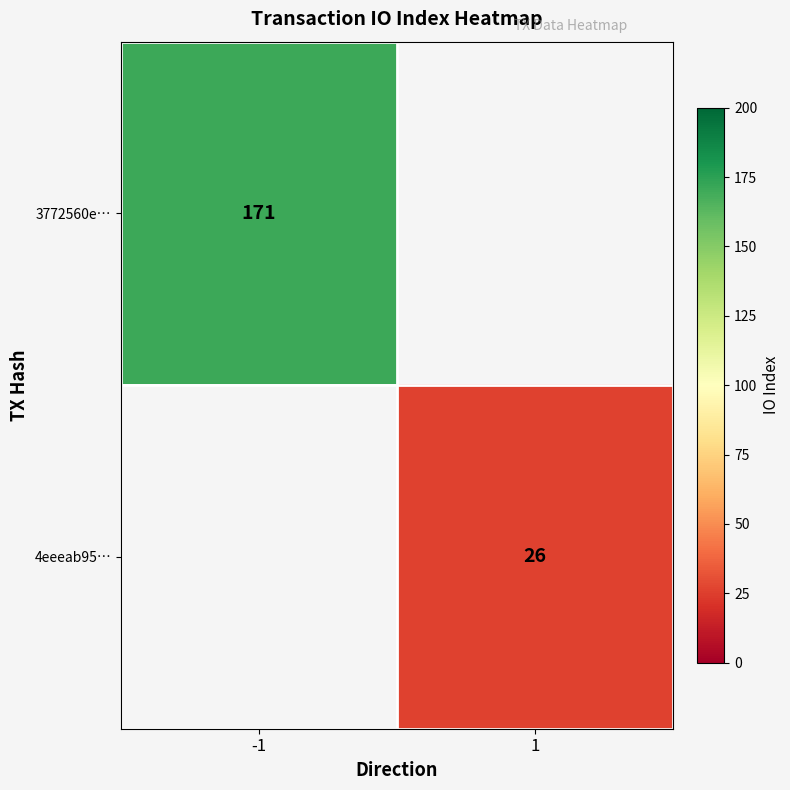

The 4eeeab95… series shows 26 at 1. True or false?

True